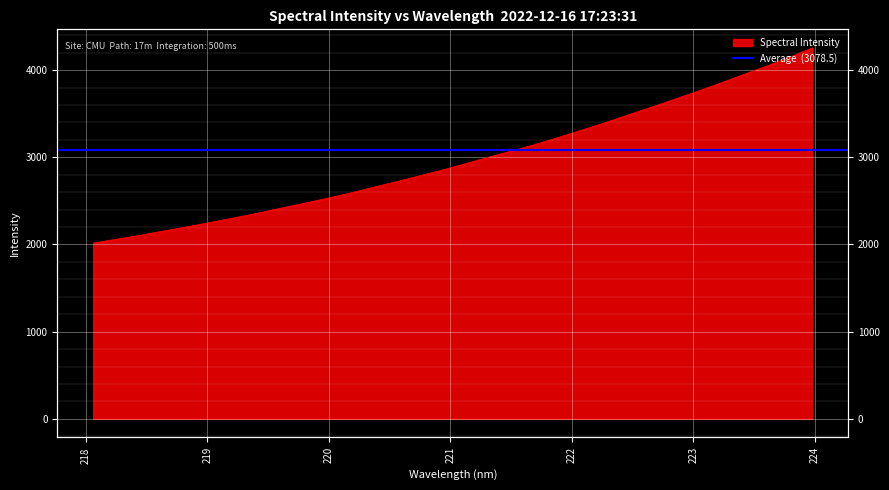

What is the label of the 13th point from the right?

221.6902